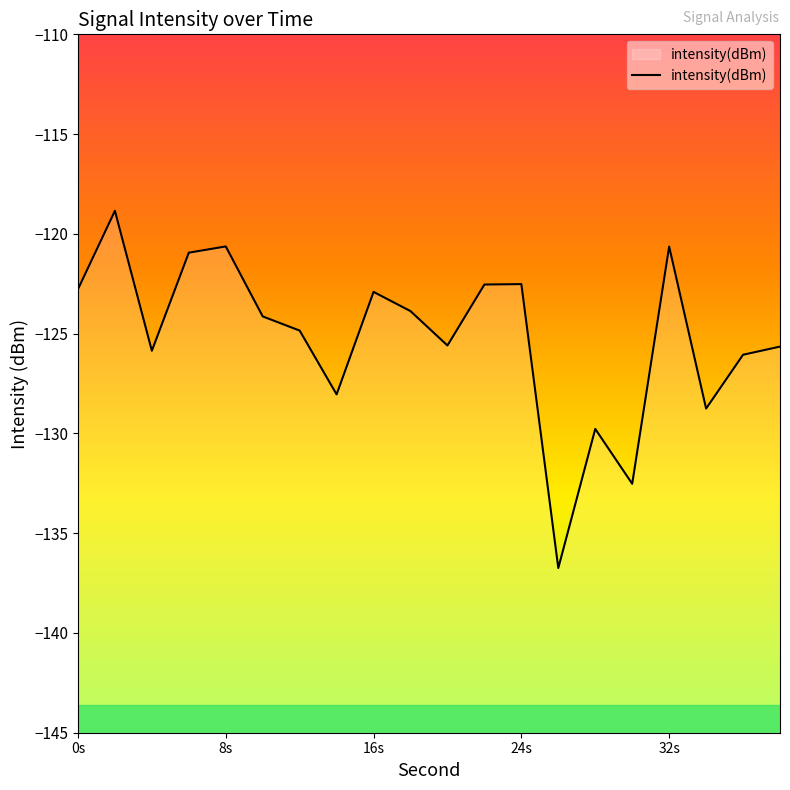

What is the difference between the maximum and minimum values?

17.9